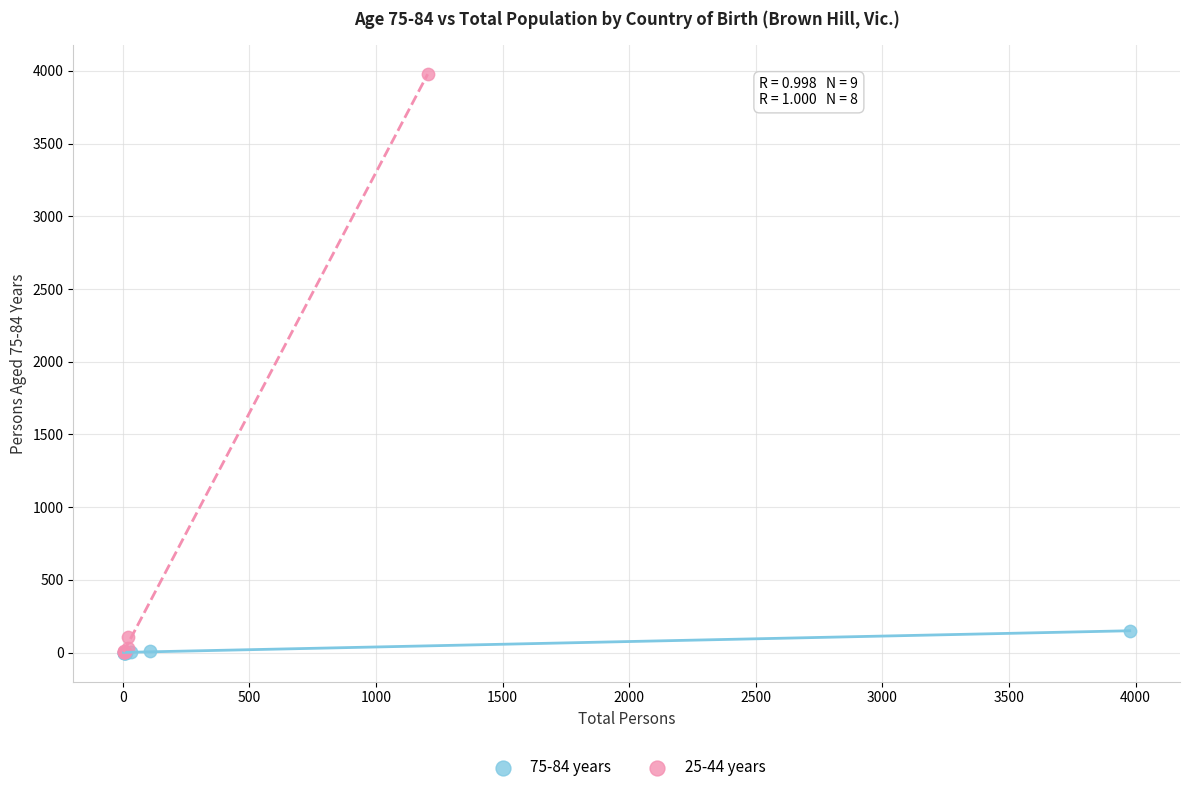

Which series reaches the maximum Y coordinate?

25-44 years